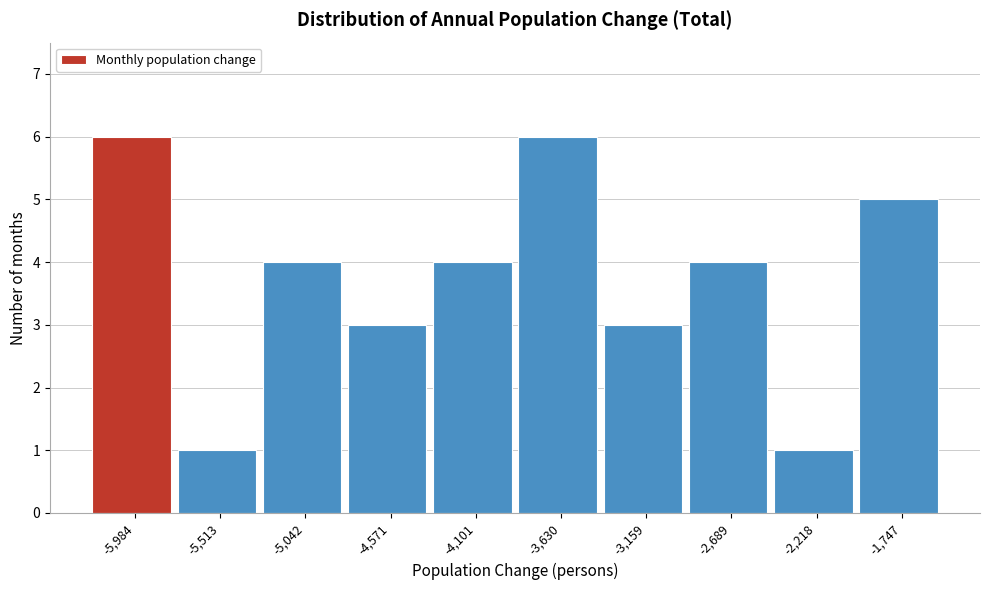

Reading left to right, what are all the values shown in this chart?

6	1	4	3	4	6	3	4	1	5